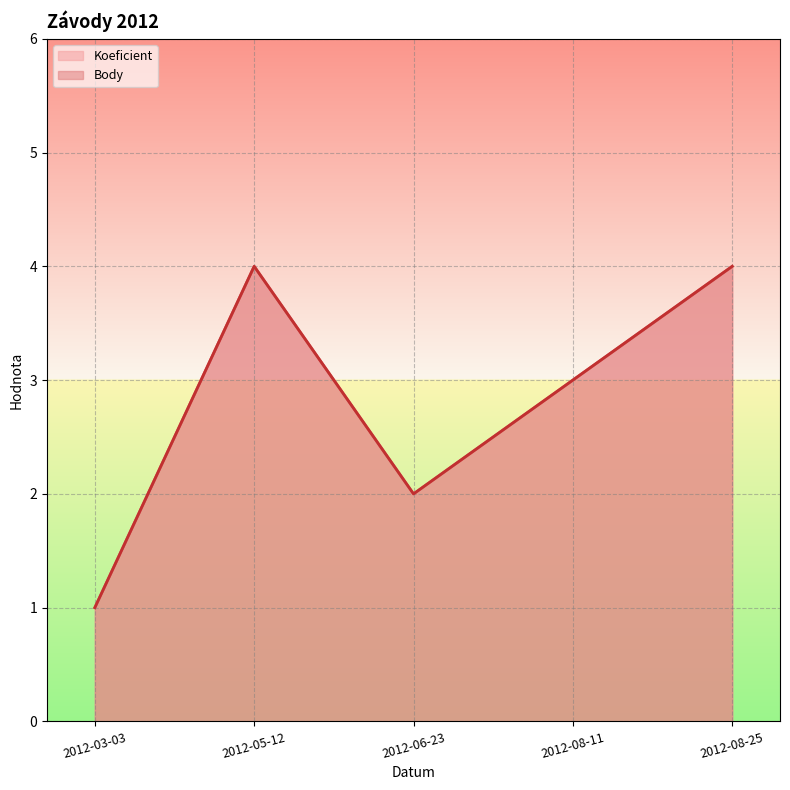

Where does the Koeficient series first go above 3?

2012-05-12